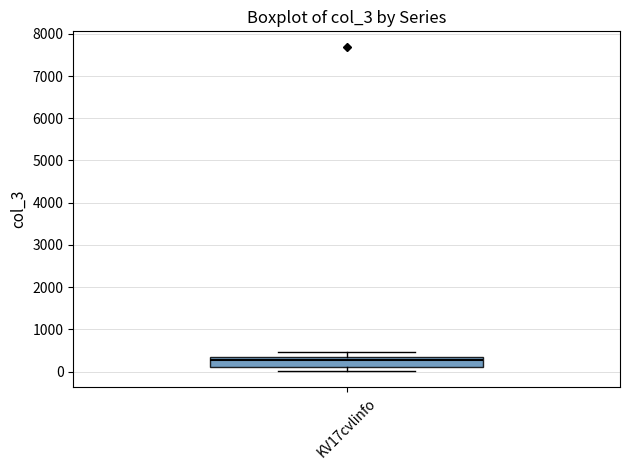

Transcribe this box plot: give where the median line is, the range the box spans, and where the two whiskers end, as read against the y-axis. The values are not printed on the chart, so give them approximately, as read against the axis.

median 300 (just below the box's upper edge), box 100 to 300, whiskers 0 to 500